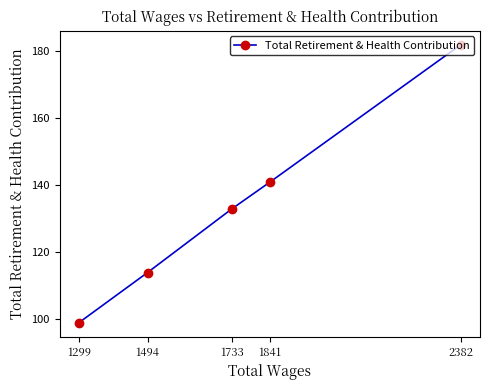

How many data points are less than 133?

2